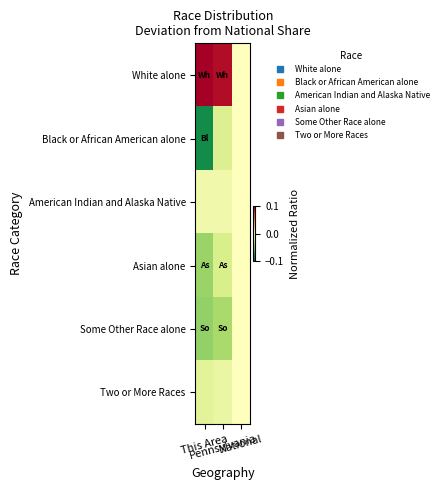

What is the difference between the highest and lowest values at This Area?

0.2